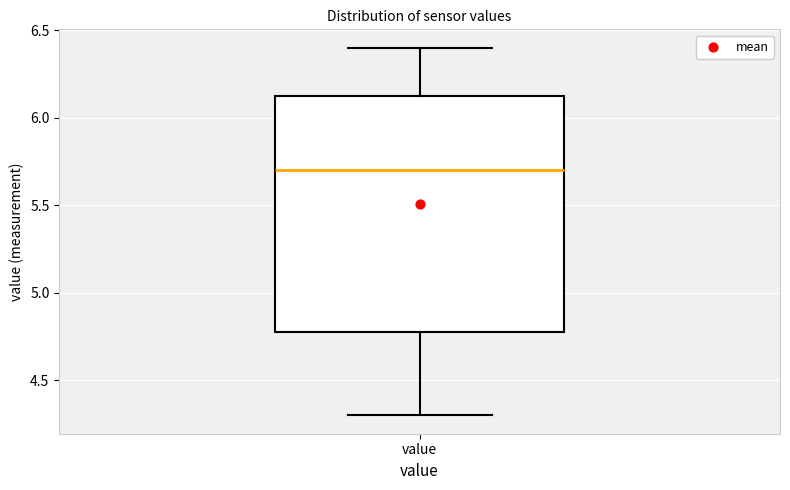

Transcribe this box plot: give where the median line is, the range the box spans, and where the two whiskers end, as read against the y-axis. The values are not printed on the chart, so give them approximately, as read against the axis.

median 5.70, box 4.80 to 6.15, whiskers 4.30 to 6.40